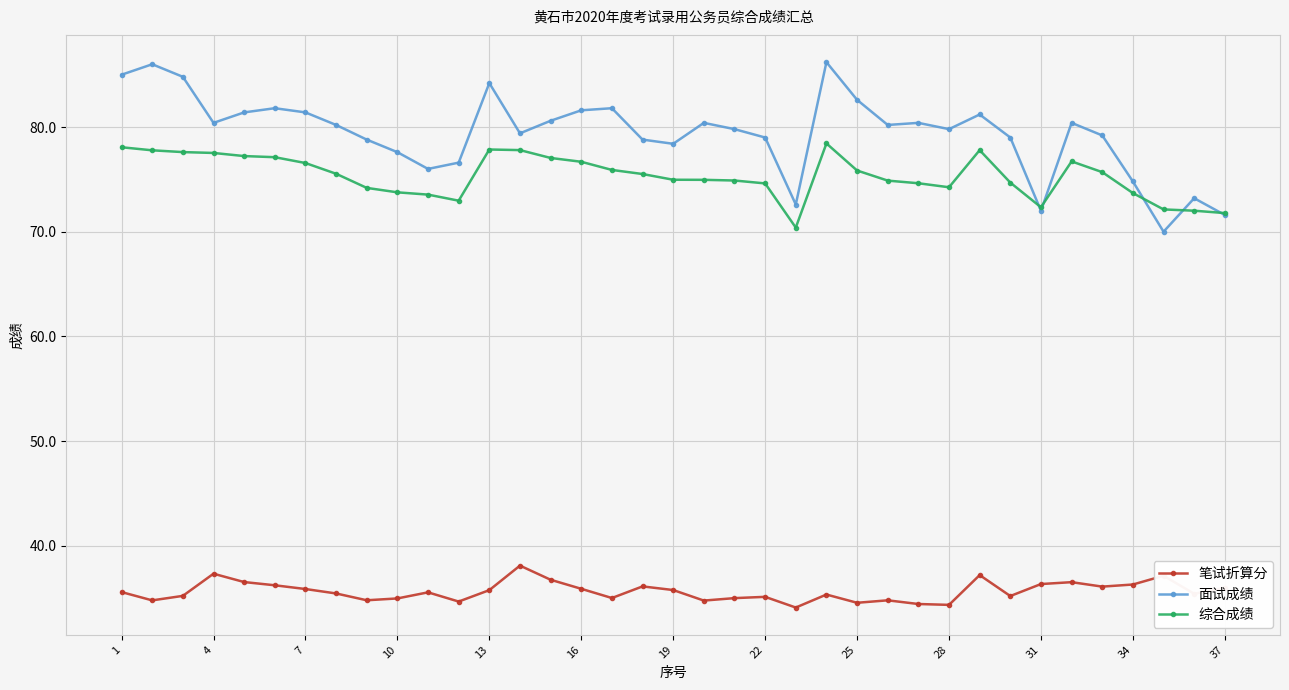

What is the average value of the 面试成绩 series?

79.4